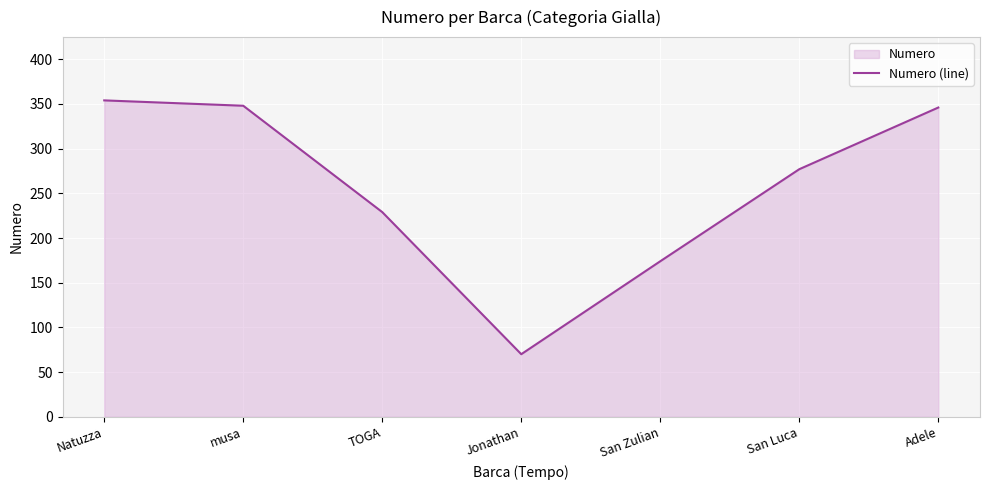

Reading right to left, list all the values displayed in this chart.

346	277	174	70	229	348	354